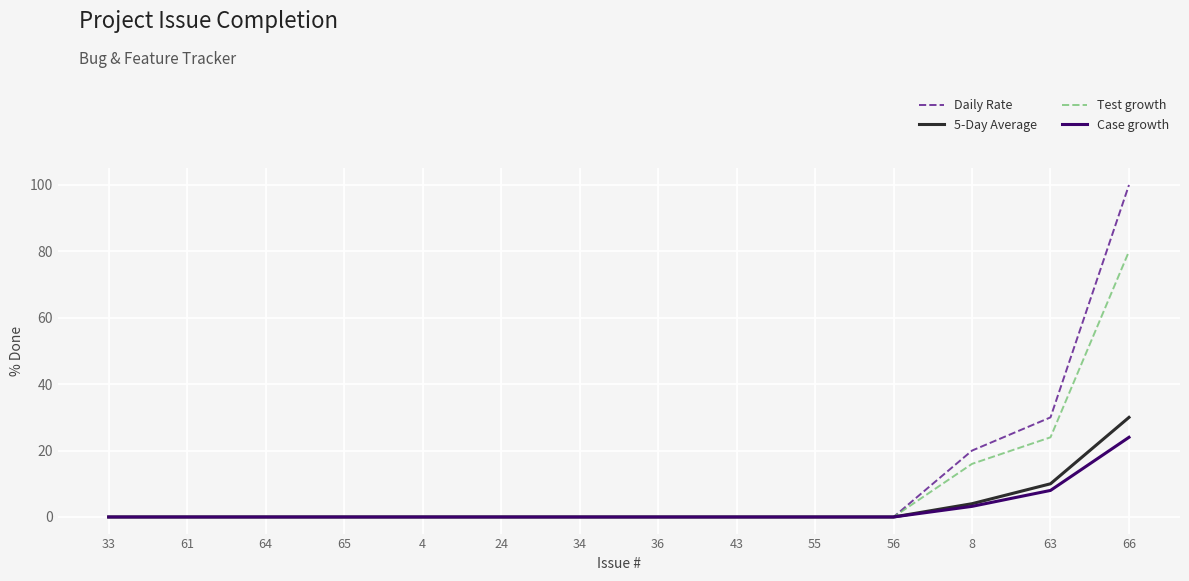

At how many categories does at least one series exceed 68?

1